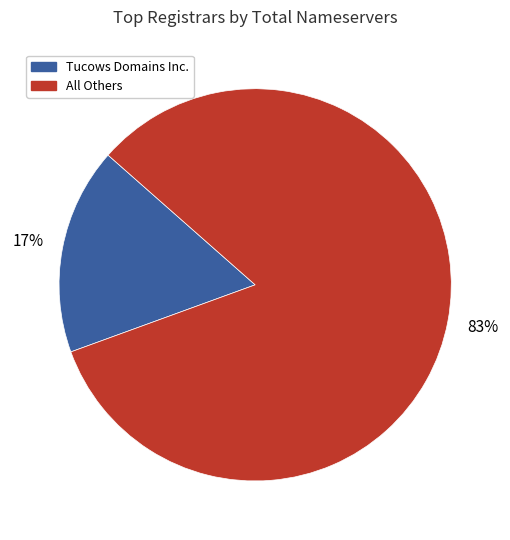

Is there a majority slice in this chart?

Yes